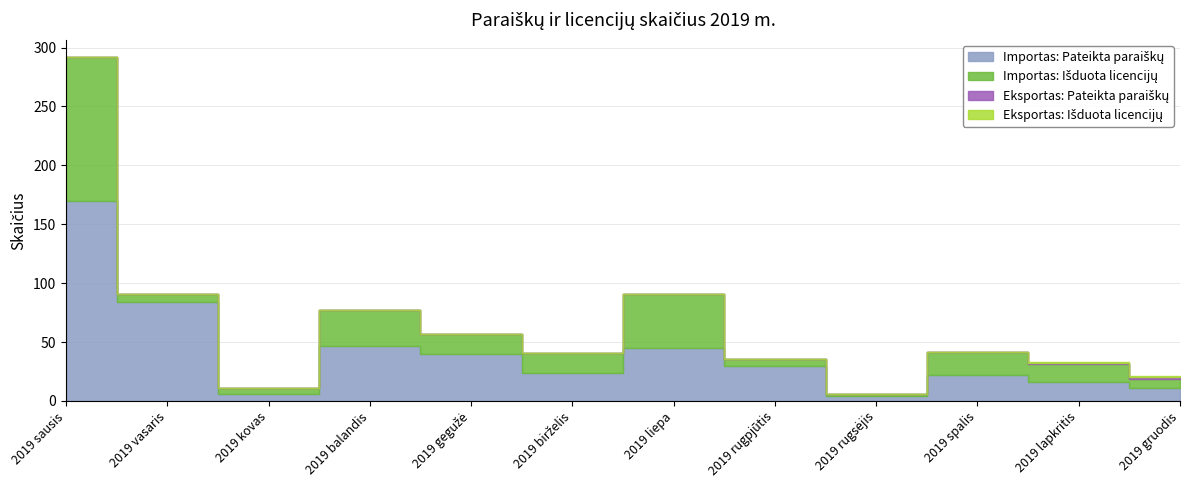

True or false: Eksportas: Išduota licencijų and Eksportas: Pateikta paraiškų intersect in this chart.

False